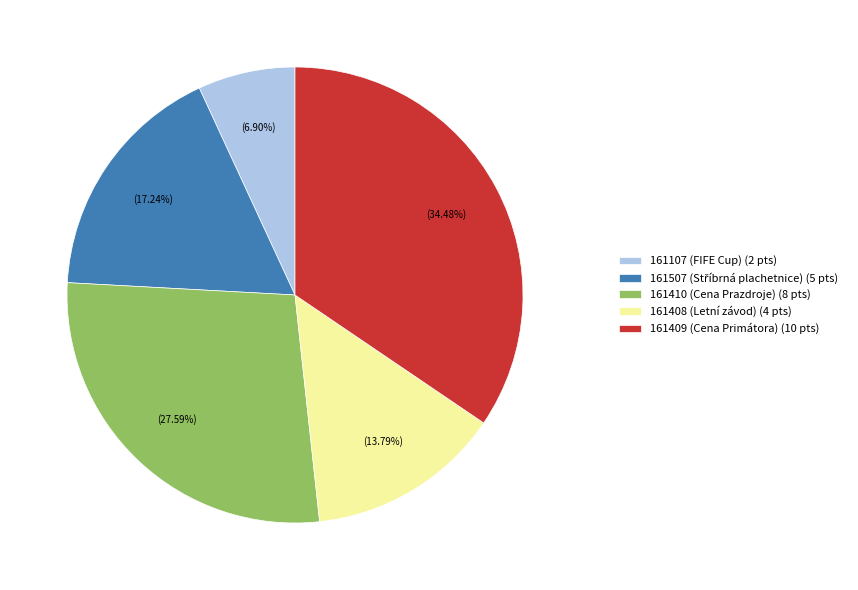

Does any single category account for the majority?

No